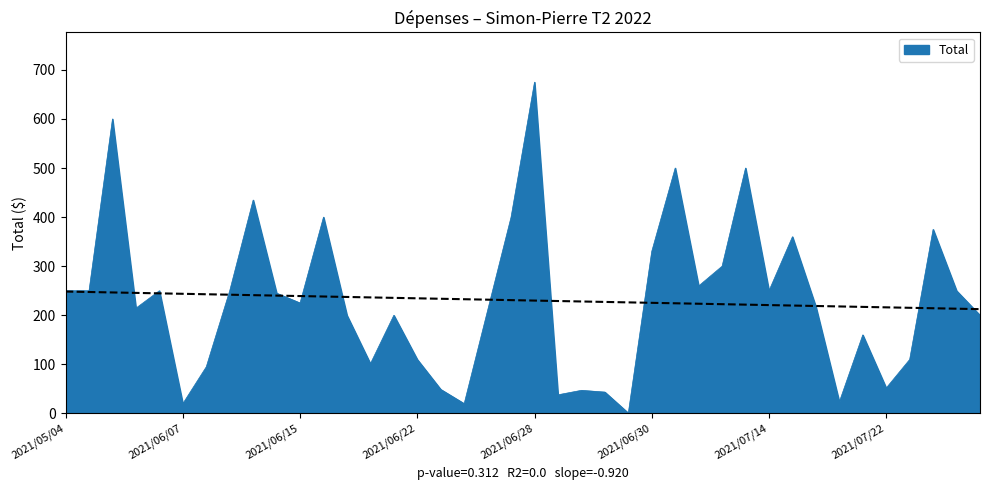

What is the value of the 39th point from the left?

250.0